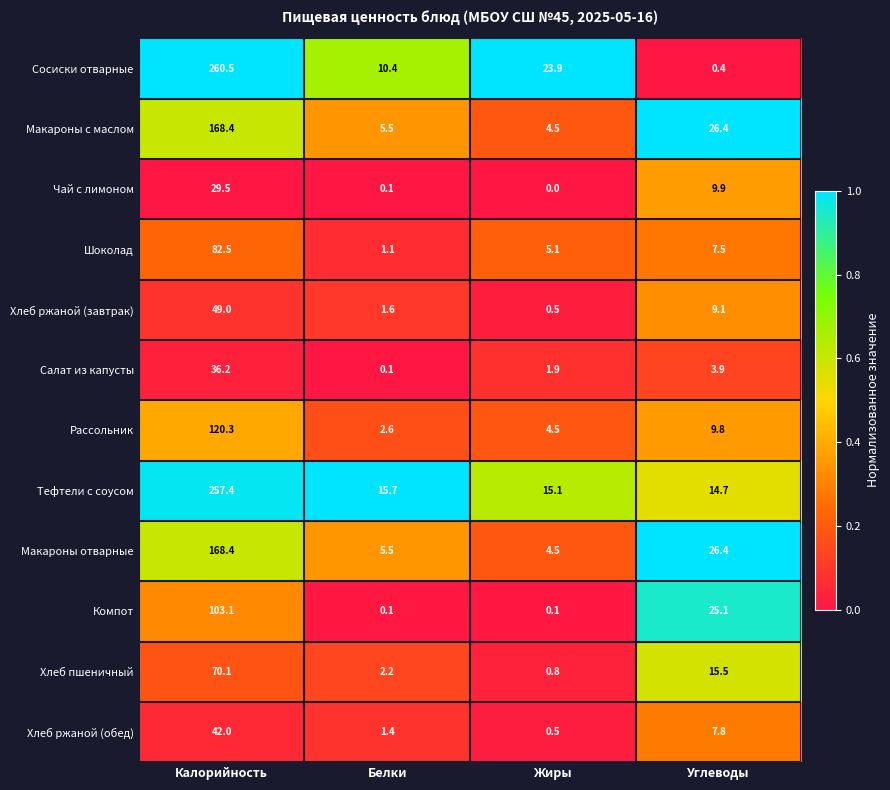

Count the number of categories in the chart.

4